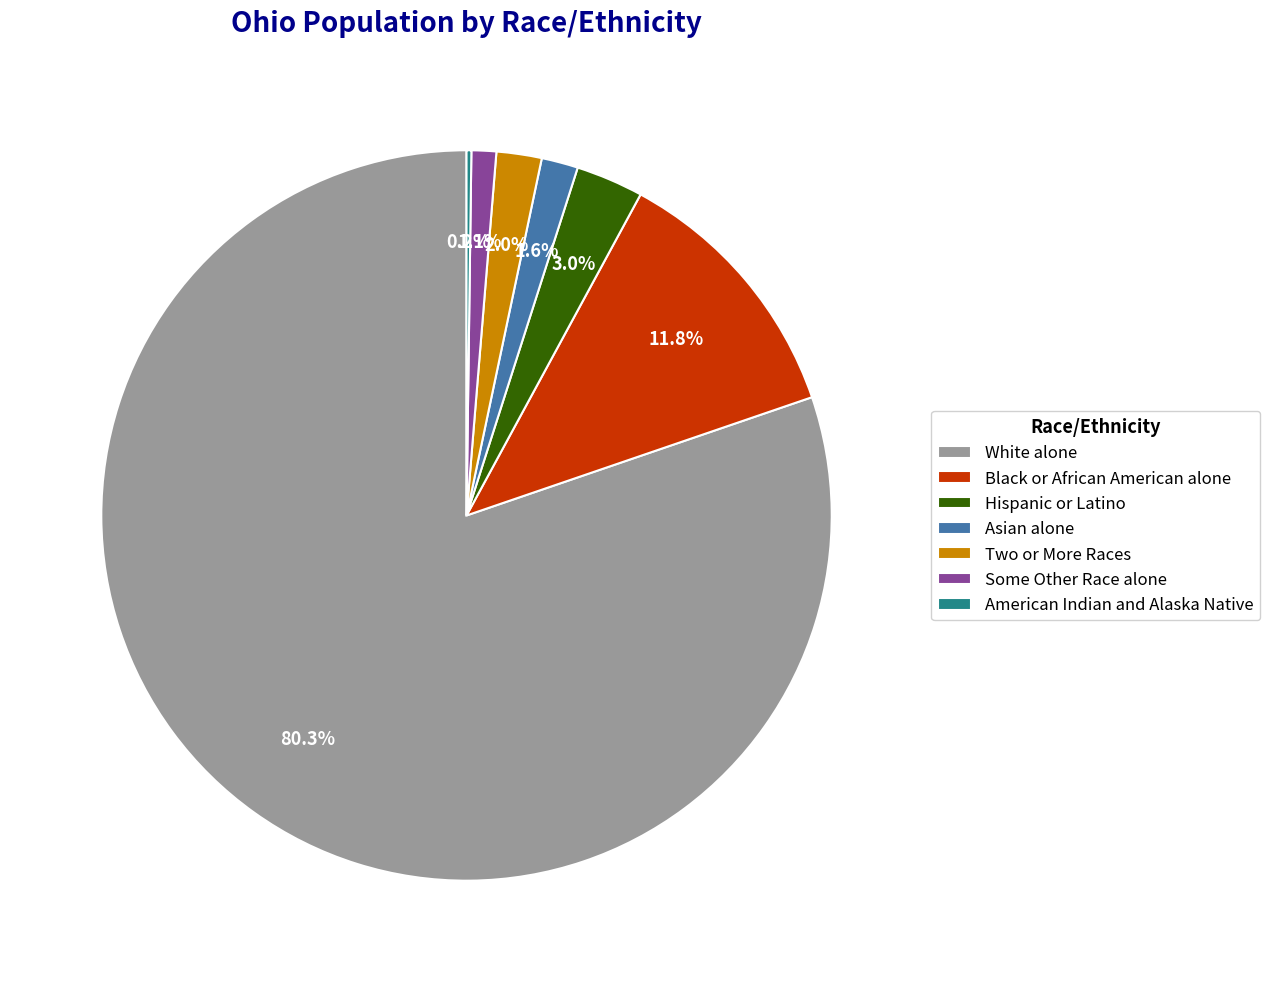

To the nearest percent, what portion does Two or More Races represent?

2%